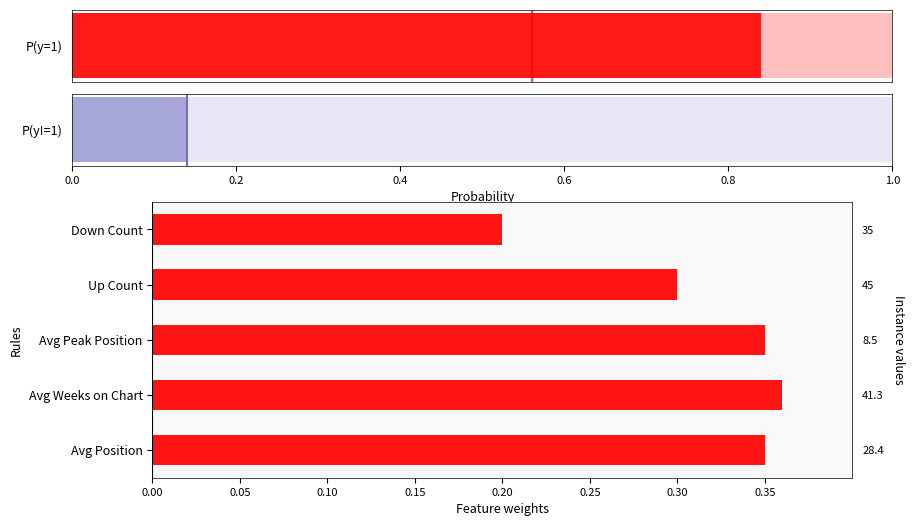

The chart shows a value of 0.2 at Up Count. True or false?

False